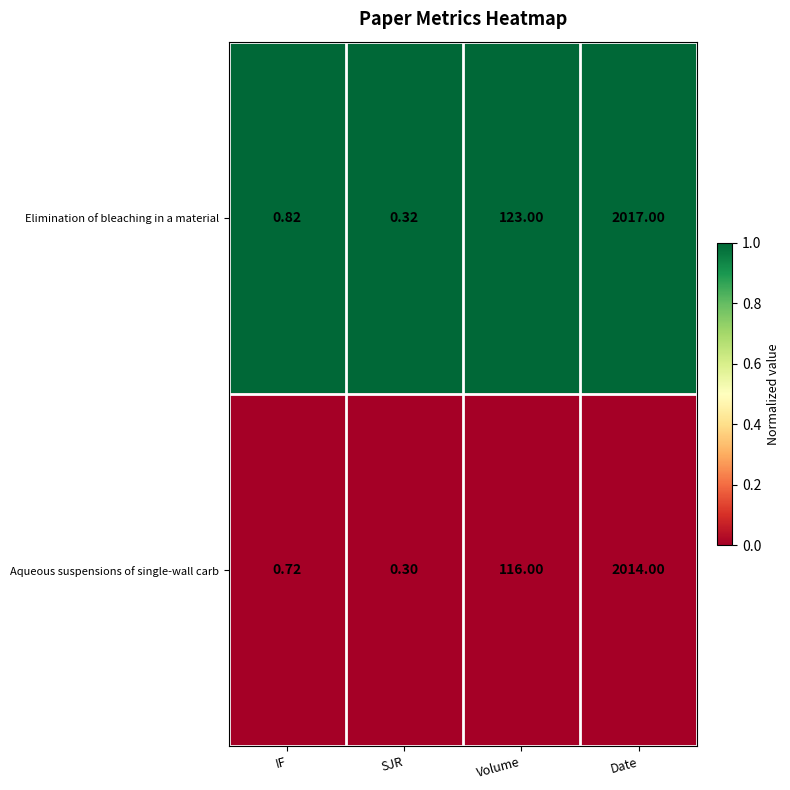

Which series has the largest range (max minus min)?

Elimination of bleaching in a material